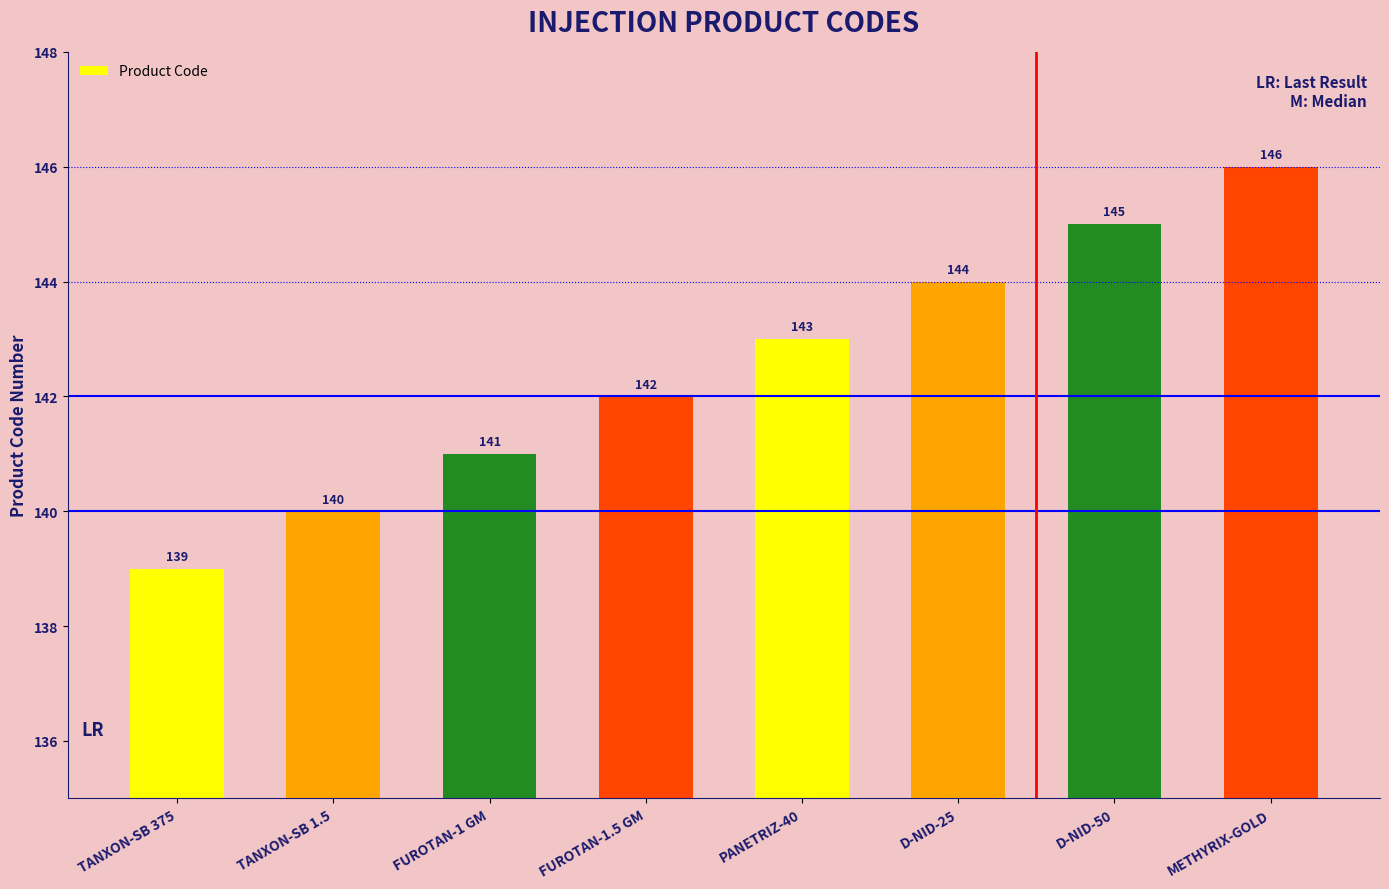

Reading left to right, what are all the values shown in this chart?

TANXON-SB 375=139	TANXON-SB 1.5=140	FUROTAN-1 GM=141	FUROTAN-1.5 GM=142	PANETRIZ-40=143	D-NID-25=144	D-NID-50=145	METHYRIX-GOLD=146